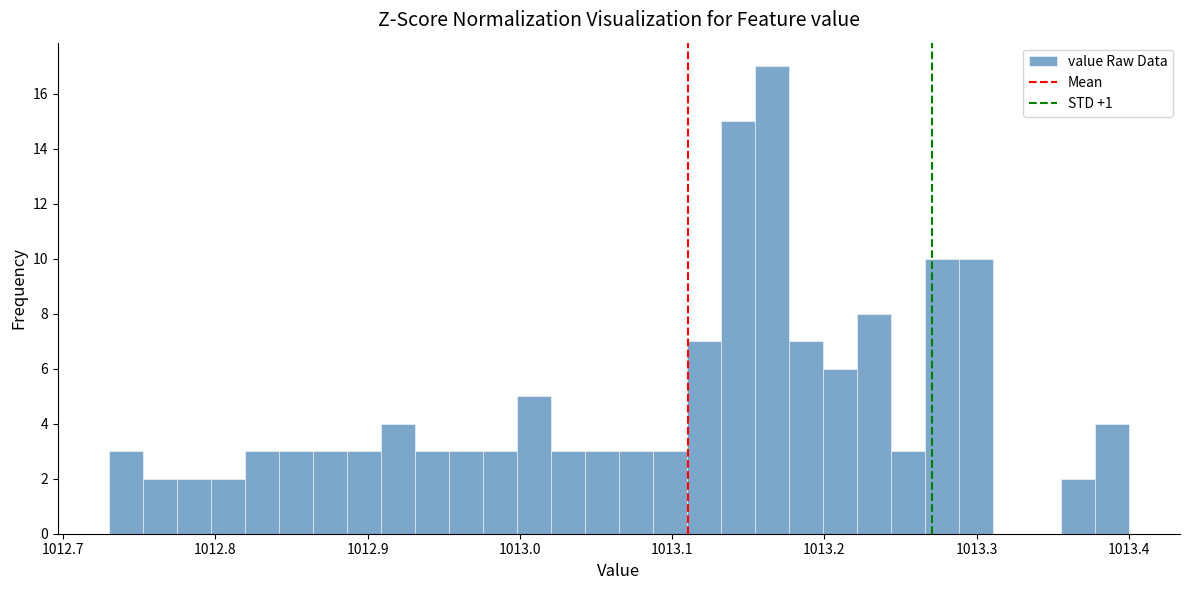

Read against the x-axis, roughly where is the centre of the tallest bar?

1013.17